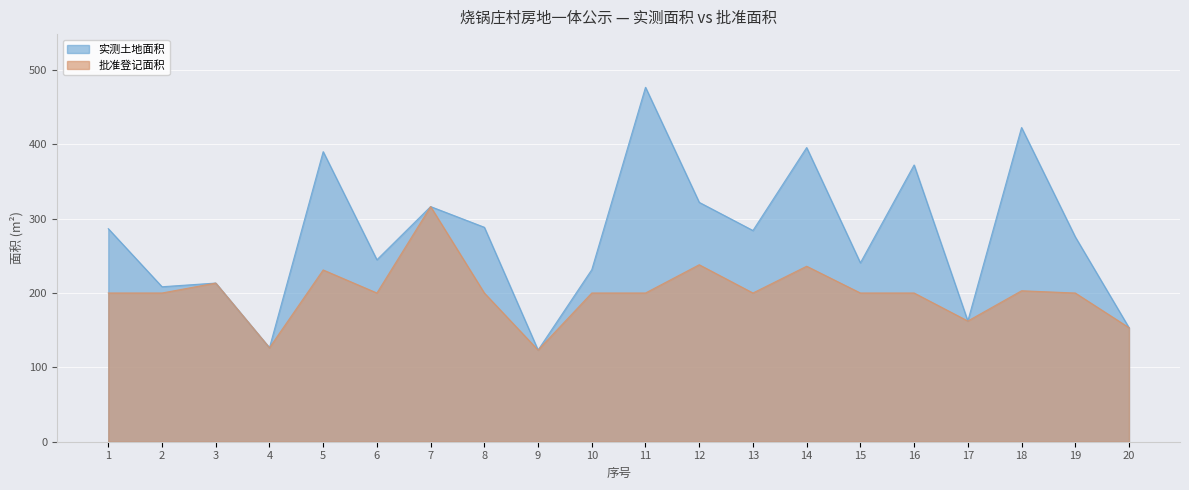

Where does the 批准登记面积 series first go above 200?

3